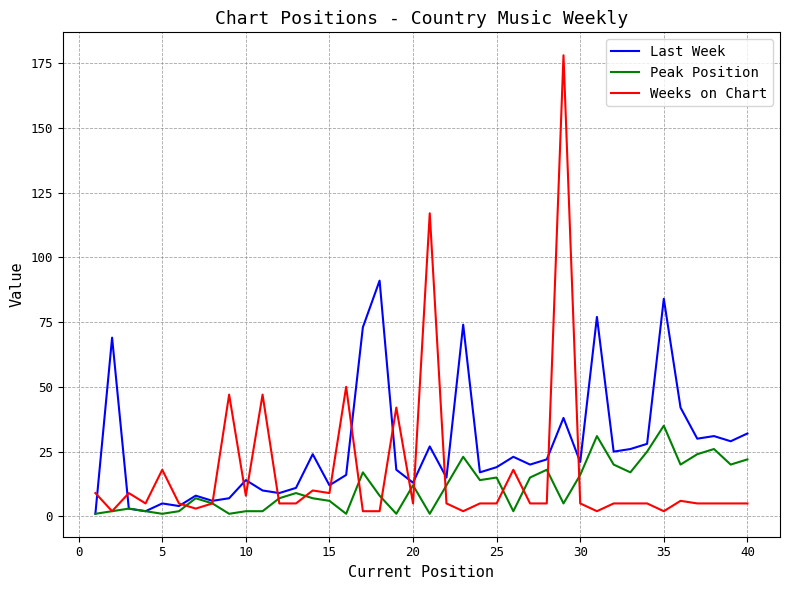

After their last crossing, which series has the higher values: Weeks on Chart or Last Week?

Last Week